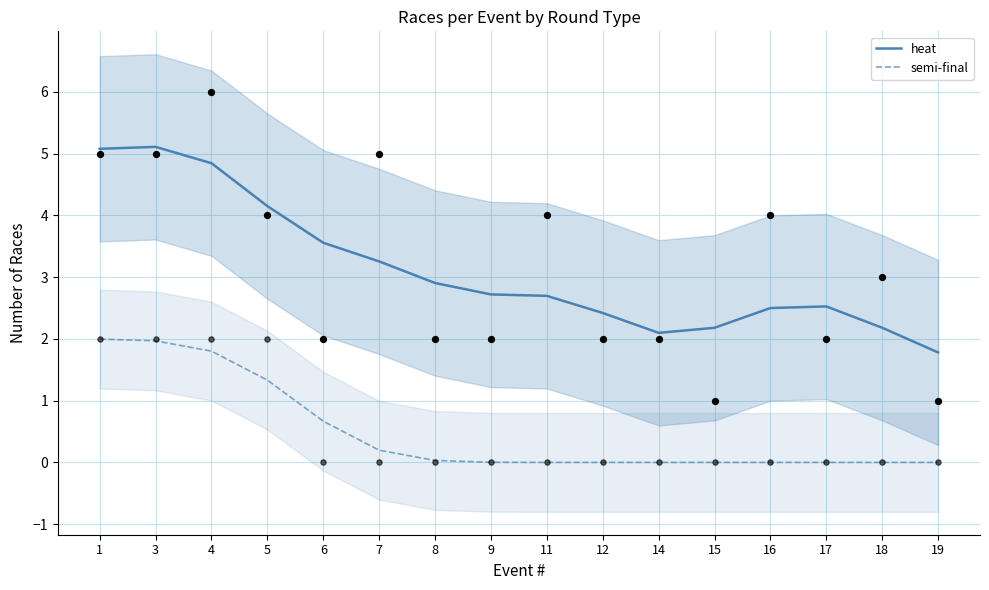

What is the total value across all series at 15?

2.2